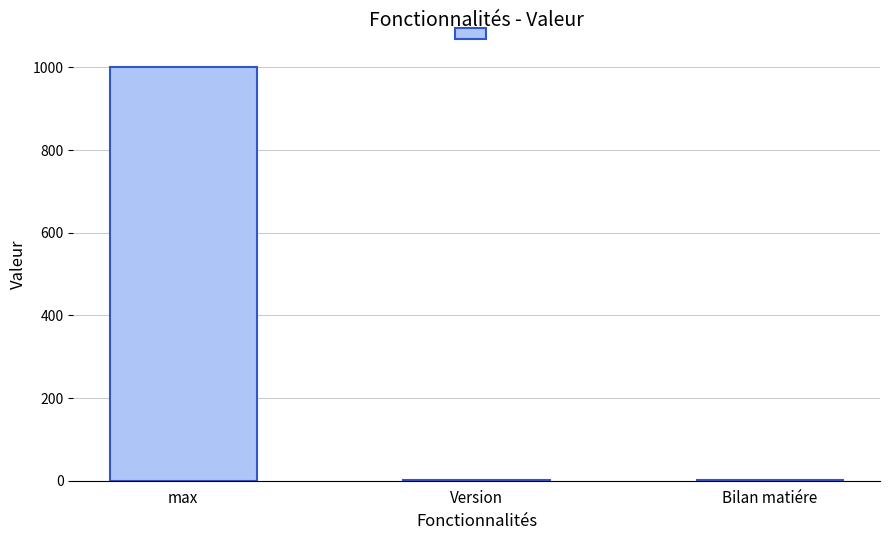

Read the value at max.

1000.0